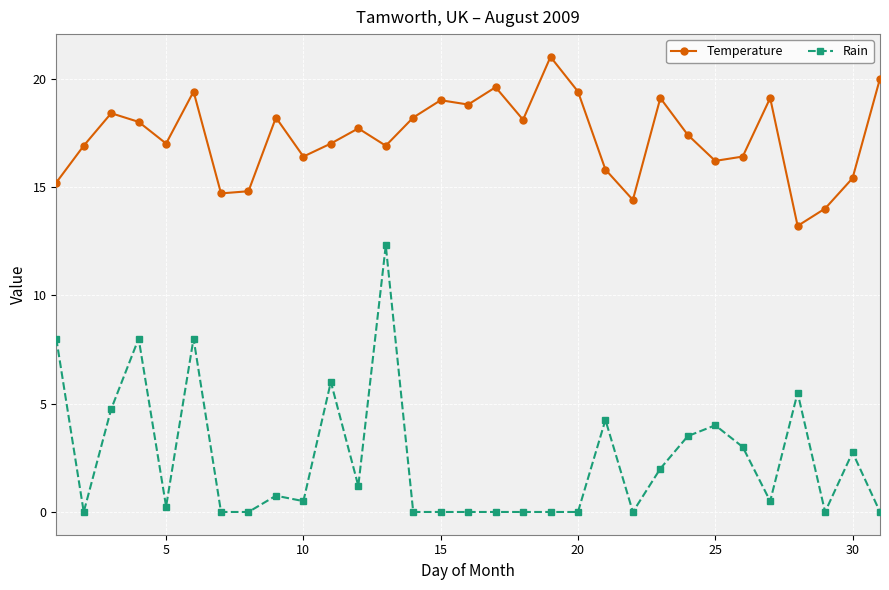

What is the average value of the Rain series?

2.4